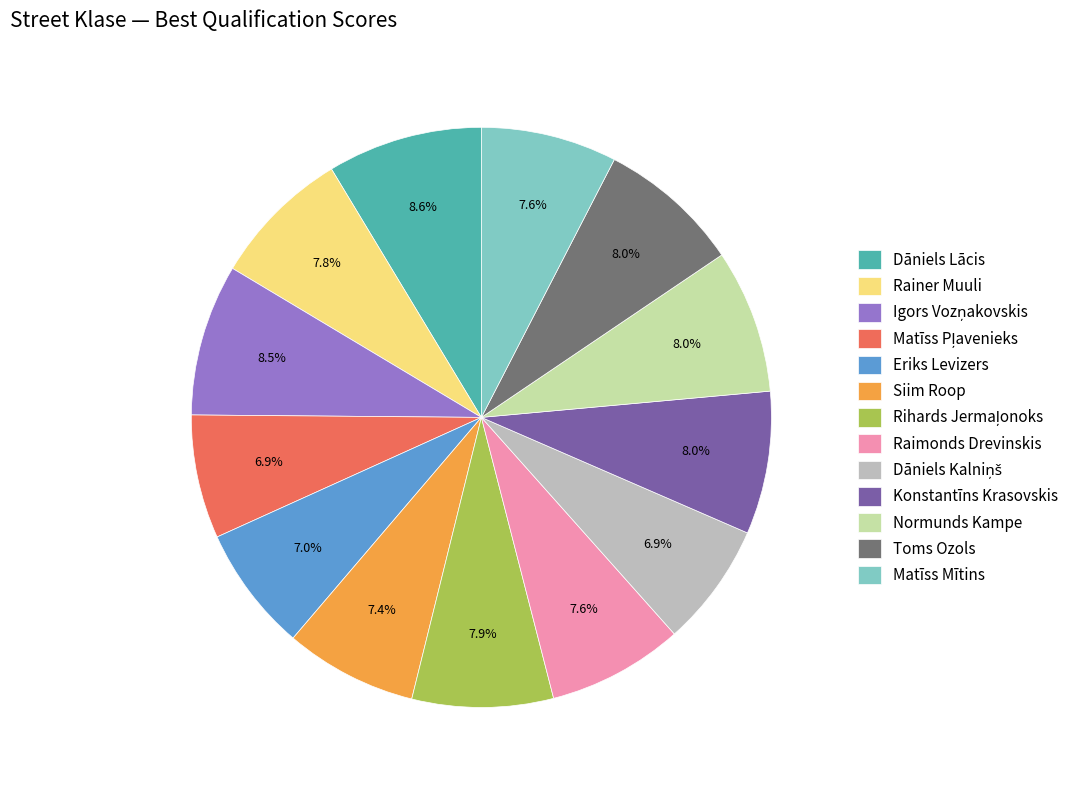

Approximately how many times larger is the value at Eriks Levizers compared to Matīss Mītins?

0.9